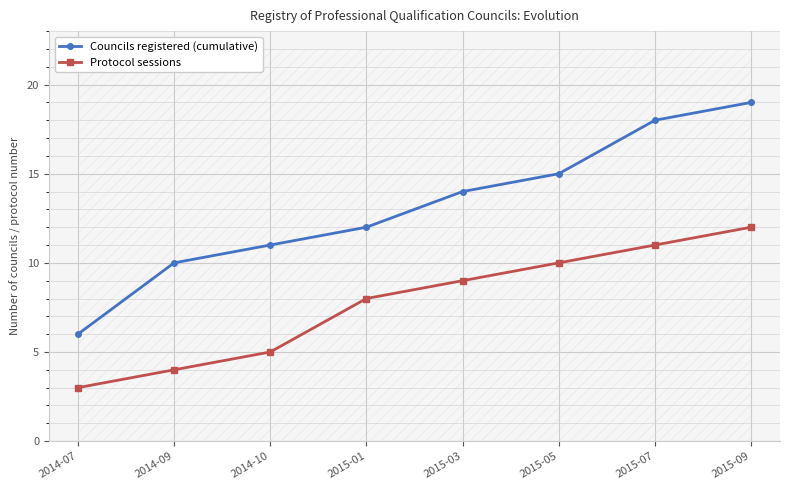

What is the spread (max minus min) of values at 2015-09?

7